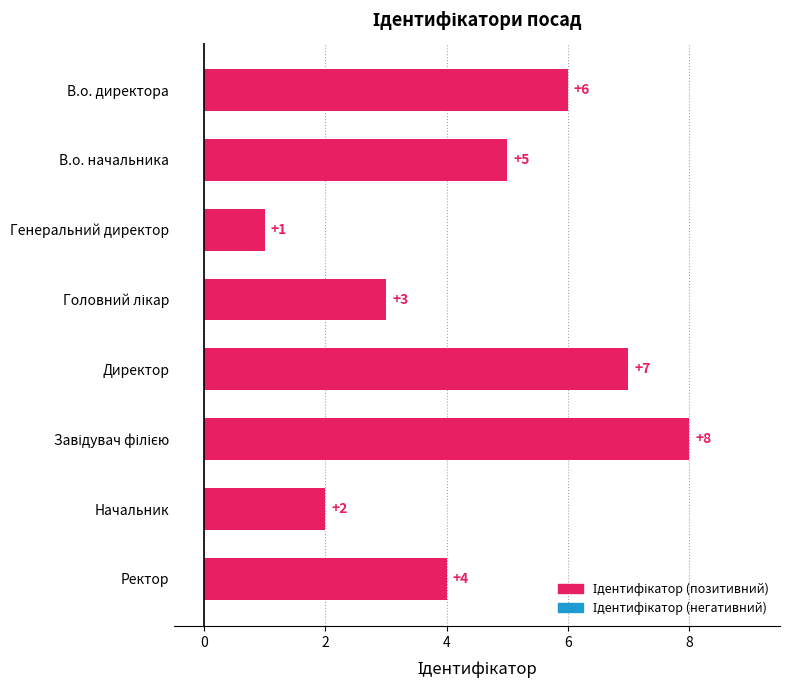

How many bars are there in total?

8